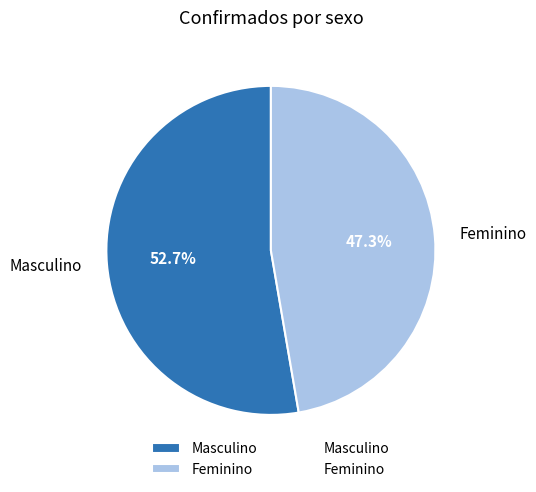

To the nearest percent, what is the difference between the largest and smallest slice percentages?

5%